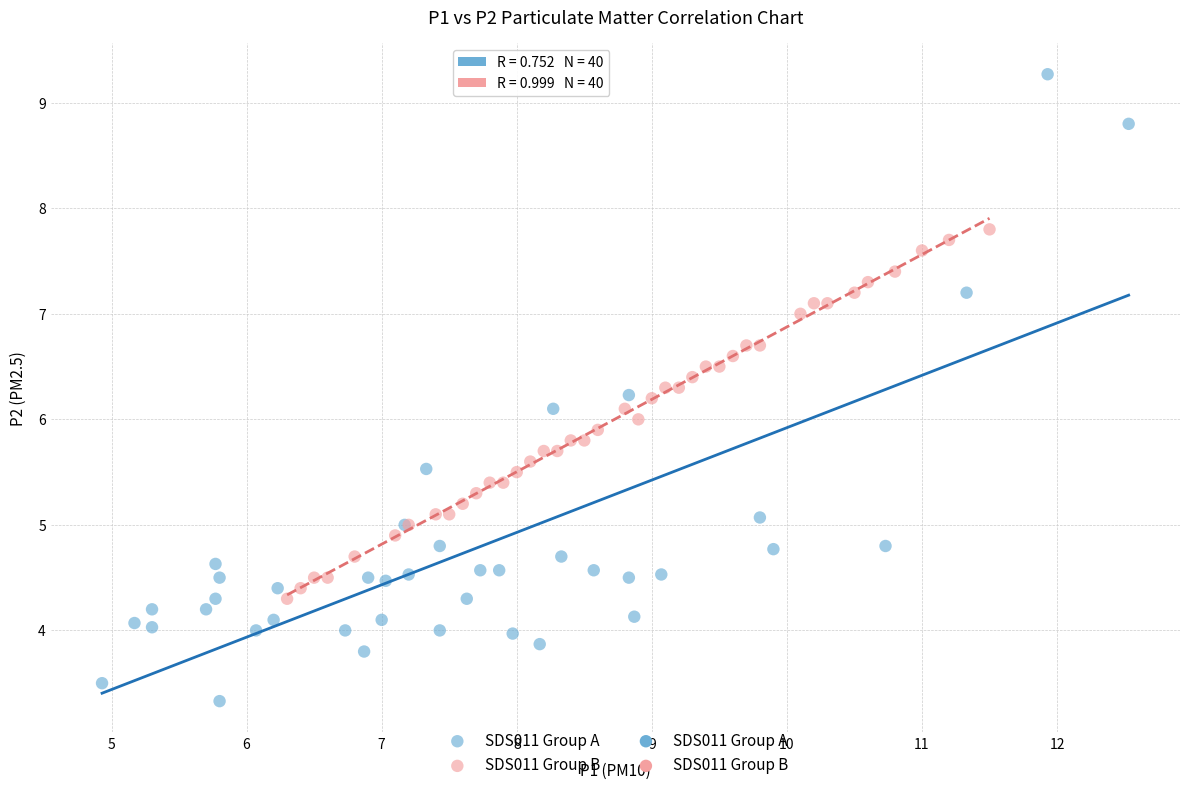

Which series reaches the maximum Y coordinate?

SDS011 Group A